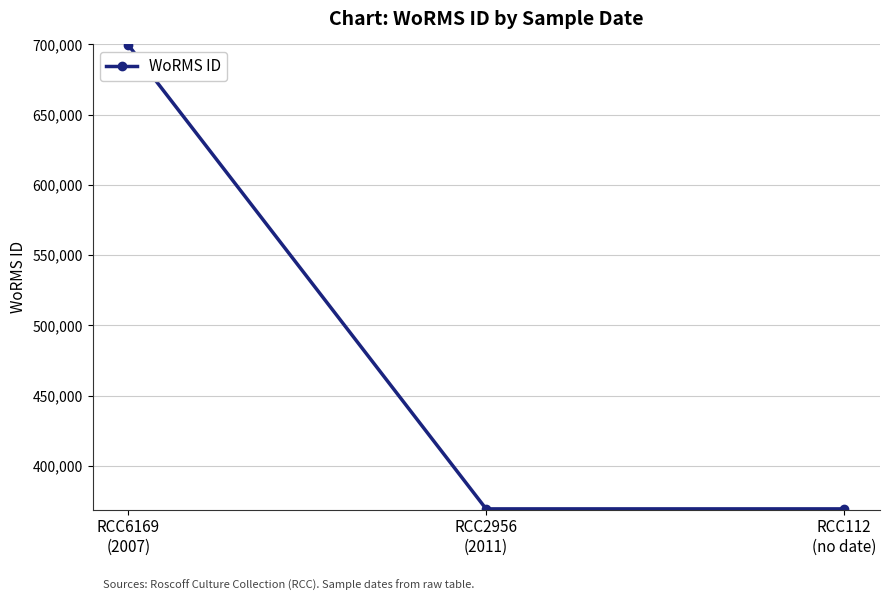

What is the smallest value displayed?

369489